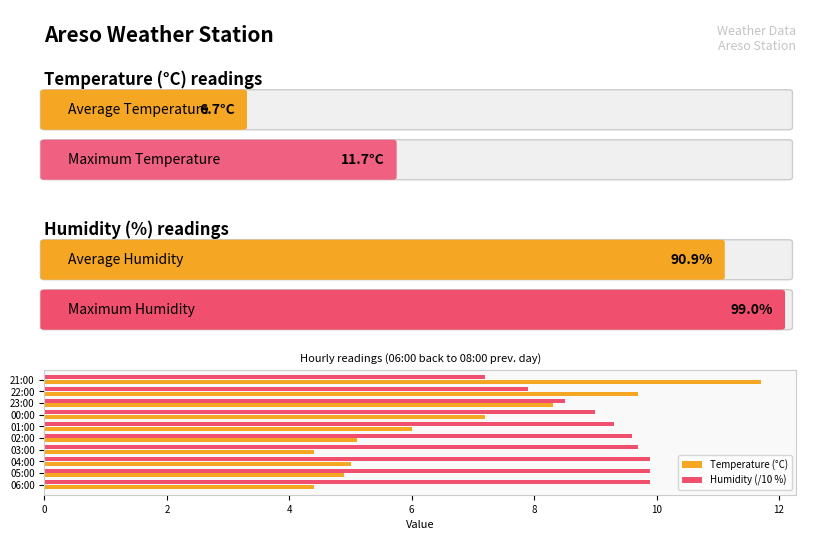

Which series has the largest range (max minus min)?

Temperature (°C)